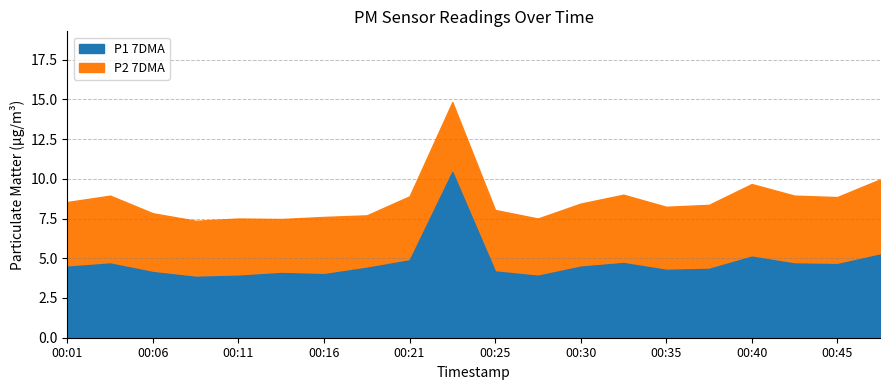

Is it true that P1 equals 4.7 at 00:33?

True